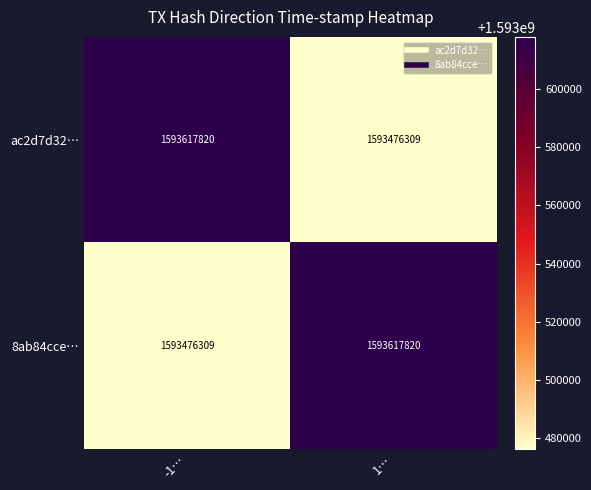

At which label does 8ab84cce… reach its peak?

1…